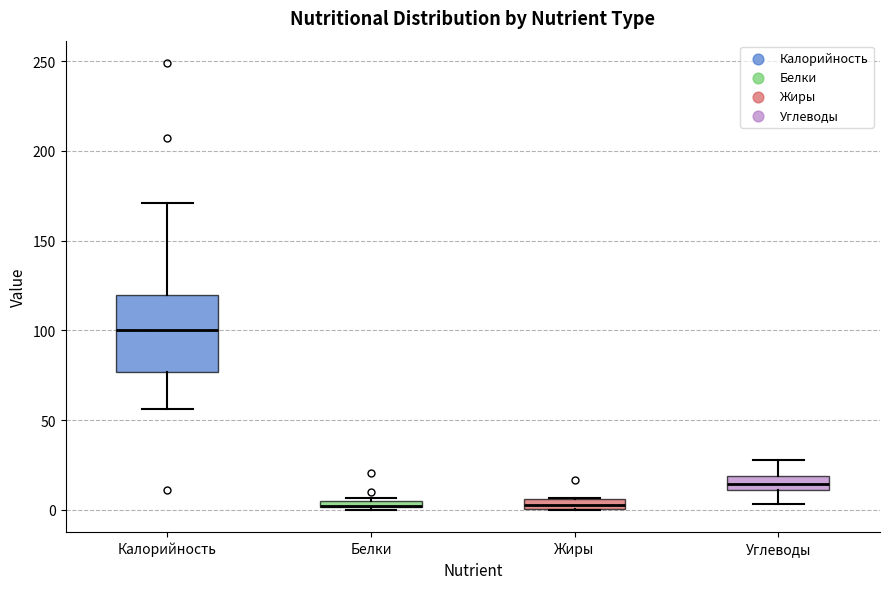

Where is the upper edge of the box for Калорийность on the y-axis? The values are not printed on the chart, so give them approximately, as read against the axis.

120